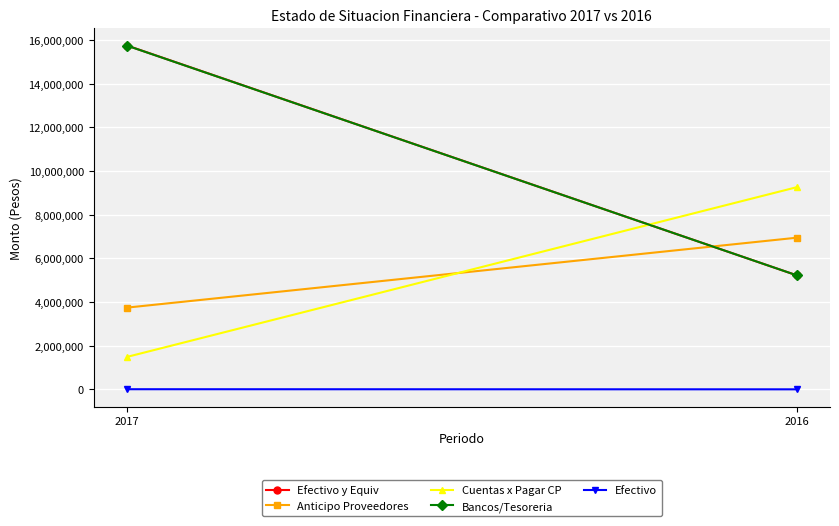

What is the difference between the highest and lowest values at 2016?

9250701